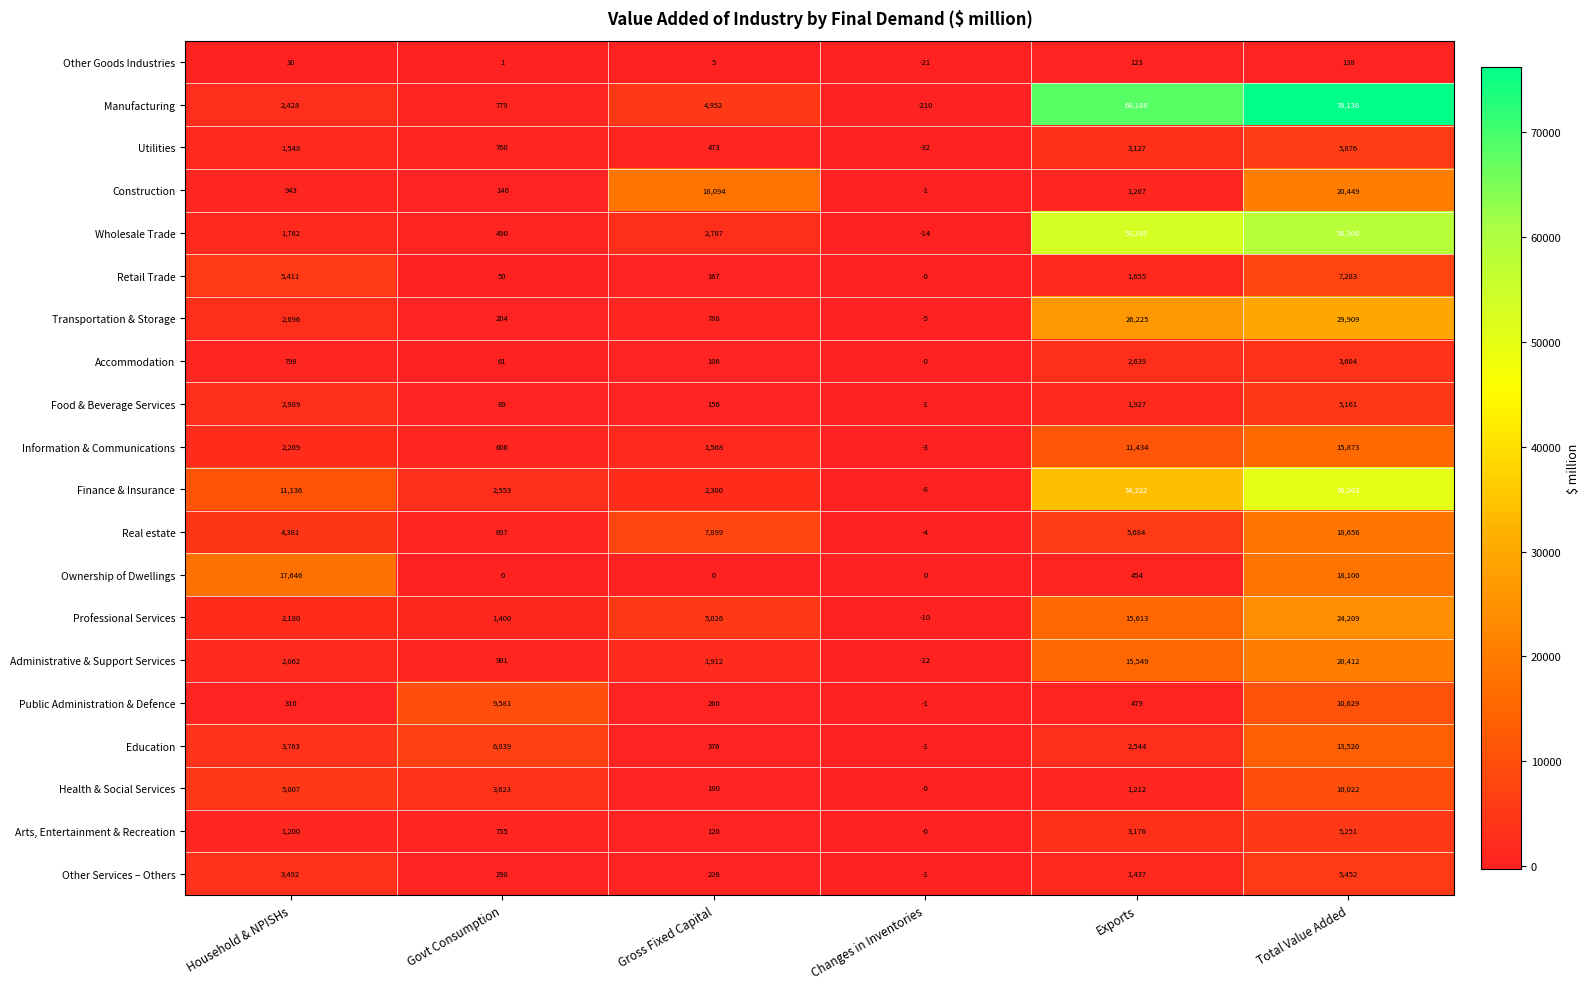

At how many categories does at least one series exceed 73078?

1